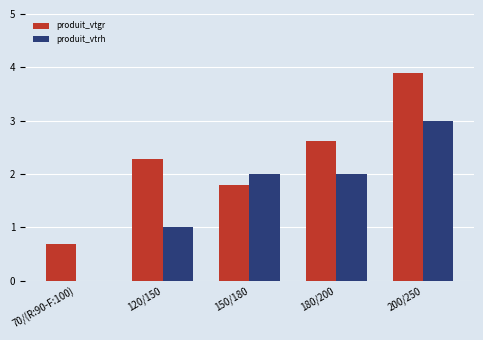

Does the chart contain stacked bars?

No